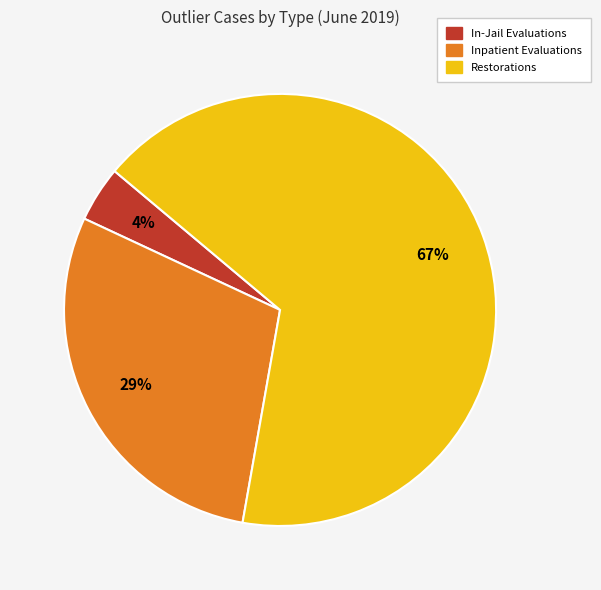

Approximately how many times larger is the value at Inpatient Evaluations compared to Restorations?

0.4